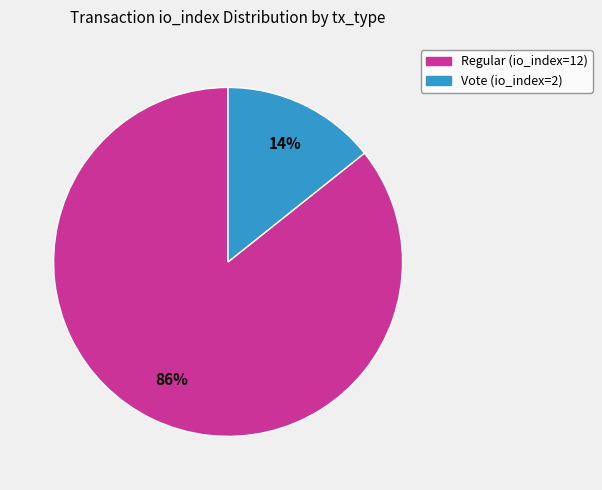

To the nearest percent, what is the combined percentage of Vote (io_index=2) and Regular (io_index=12)?

100%